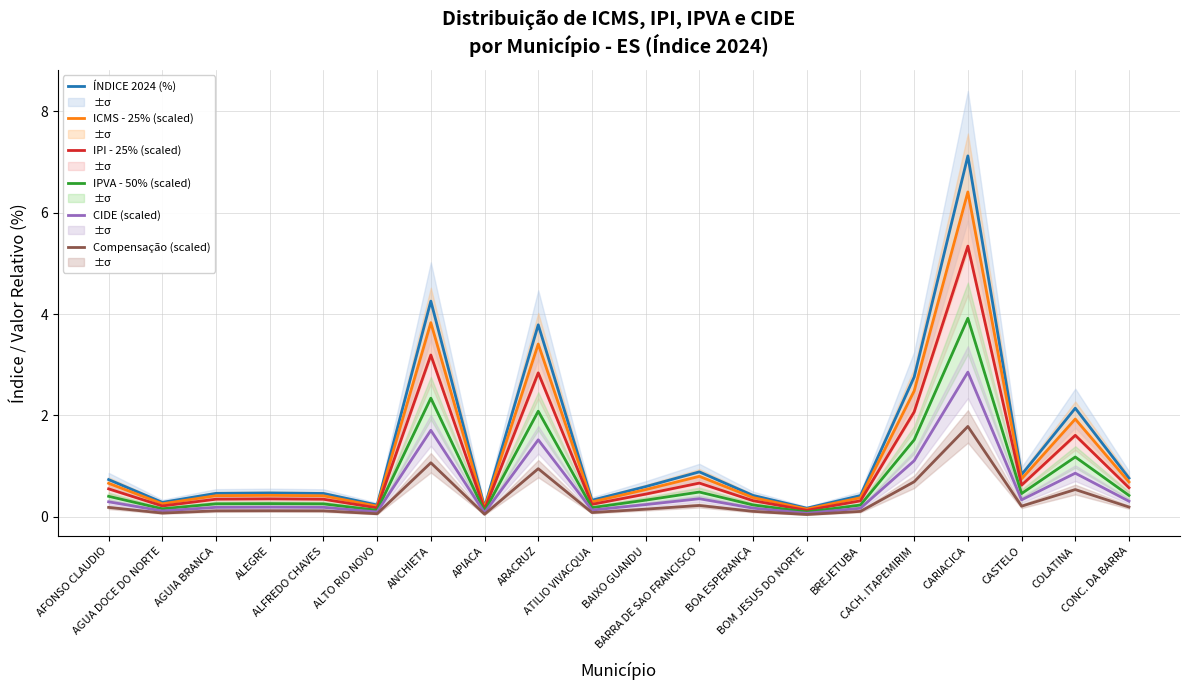

What is the difference between the maximum and minimum values in the ICMS - 25% (scaled) series?

6.3